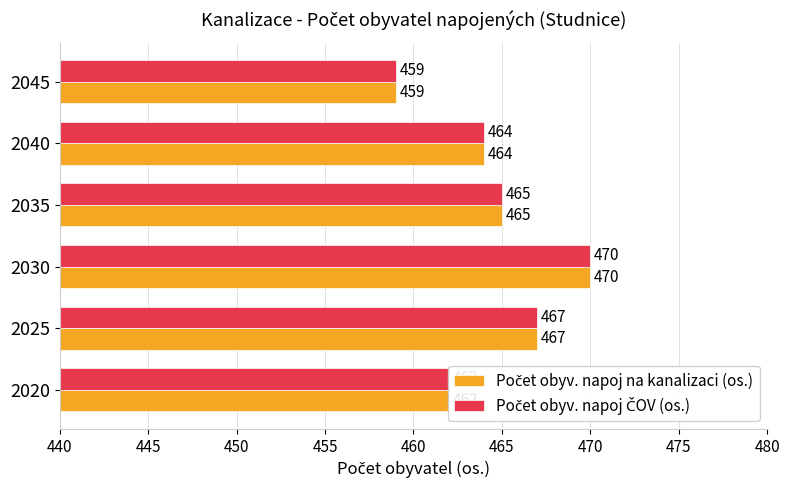

At which category is the sum across all series the highest?

2030